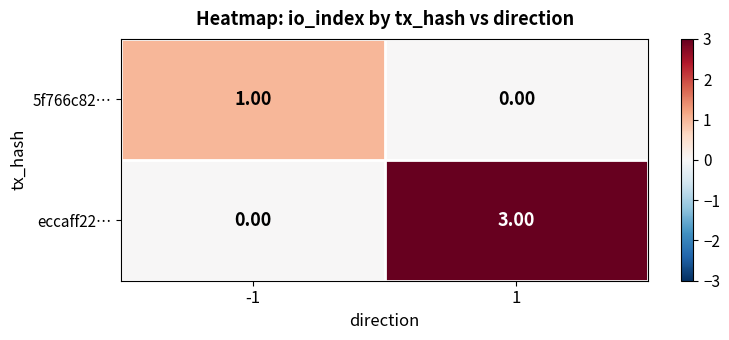

Which series has the largest total across all categories?

eccaff22…